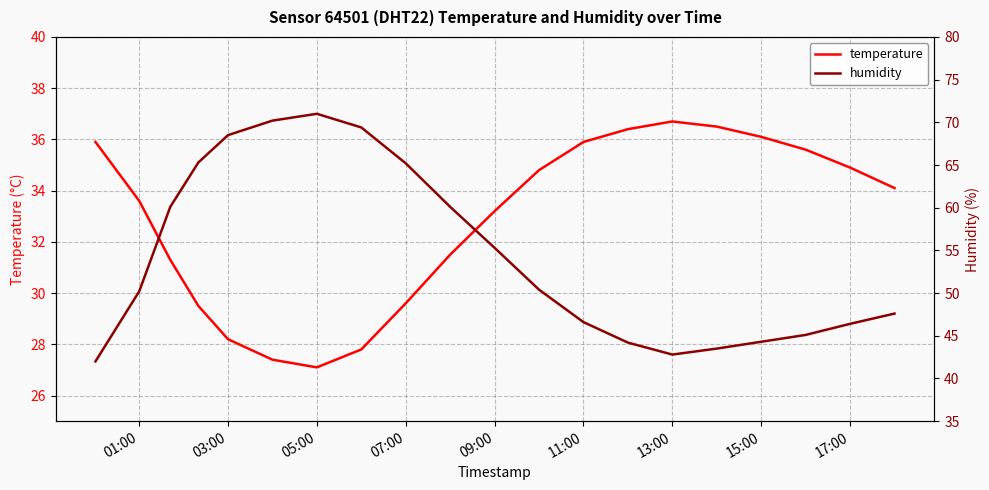

How many data points does each series have?

20